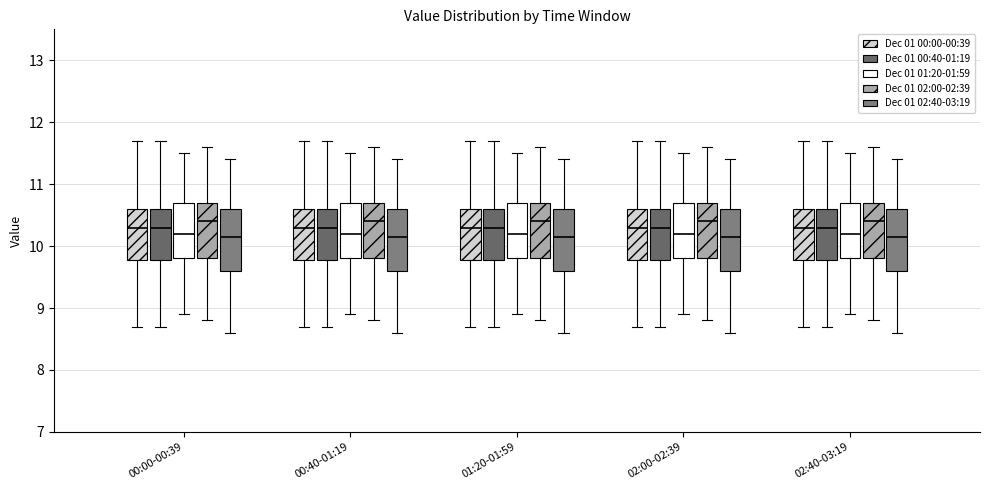

Reading left to right, read every box against the y-axis: the position of its median line, the range the box covers, and the ends of its whiskers. The values are not printed on the chart, so give them approximately, as read against the axis.

00:00-00:39 (Dec 01 00:00-00:39): median 10.3, box 9.8 to 10.6, whiskers 8.7 to 11.7
00:00-00:39 (Dec 01 00:40-01:19): median 10.3, box 9.8 to 10.6, whiskers 8.7 to 11.7
00:00-00:39 (Dec 01 01:20-01:59): median 10.2, box 9.8 to 10.7, whiskers 8.9 to 11.5
00:00-00:39 (Dec 01 02:00-02:39): median 10.4, box 9.8 to 10.7, whiskers 8.8 to 11.6
00:00-00:39 (Dec 01 02:40-03:19): median 10.2, box 9.6 to 10.6, whiskers 8.6 to 11.4
00:40-01:19 (Dec 01 00:00-00:39): median 10.3, box 9.8 to 10.6, whiskers 8.7 to 11.7
00:40-01:19 (Dec 01 00:40-01:19): median 10.3, box 9.8 to 10.6, whiskers 8.7 to 11.7
00:40-01:19 (Dec 01 01:20-01:59): median 10.2, box 9.8 to 10.7, whiskers 8.9 to 11.5
00:40-01:19 (Dec 01 02:00-02:39): median 10.4, box 9.8 to 10.7, whiskers 8.8 to 11.6
00:40-01:19 (Dec 01 02:40-03:19): median 10.2, box 9.6 to 10.6, whiskers 8.6 to 11.4
01:20-01:59 (Dec 01 00:00-00:39): median 10.3, box 9.8 to 10.6, whiskers 8.7 to 11.7
01:20-01:59 (Dec 01 00:40-01:19): median 10.3, box 9.8 to 10.6, whiskers 8.7 to 11.7
01:20-01:59 (Dec 01 01:20-01:59): median 10.2, box 9.8 to 10.7, whiskers 8.9 to 11.5
01:20-01:59 (Dec 01 02:00-02:39): median 10.4, box 9.8 to 10.7, whiskers 8.8 to 11.6
01:20-01:59 (Dec 01 02:40-03:19): median 10.2, box 9.6 to 10.6, whiskers 8.6 to 11.4
02:00-02:39 (Dec 01 00:00-00:39): median 10.3, box 9.8 to 10.6, whiskers 8.7 to 11.7
02:00-02:39 (Dec 01 00:40-01:19): median 10.3, box 9.8 to 10.6, whiskers 8.7 to 11.7
02:00-02:39 (Dec 01 01:20-01:59): median 10.2, box 9.8 to 10.7, whiskers 8.9 to 11.5
02:00-02:39 (Dec 01 02:00-02:39): median 10.4, box 9.8 to 10.7, whiskers 8.8 to 11.6
02:00-02:39 (Dec 01 02:40-03:19): median 10.2, box 9.6 to 10.6, whiskers 8.6 to 11.4
02:40-03:19 (Dec 01 00:00-00:39): median 10.3, box 9.8 to 10.6, whiskers 8.7 to 11.7
02:40-03:19 (Dec 01 00:40-01:19): median 10.3, box 9.8 to 10.6, whiskers 8.7 to 11.7
02:40-03:19 (Dec 01 01:20-01:59): median 10.2, box 9.8 to 10.7, whiskers 8.9 to 11.5
02:40-03:19 (Dec 01 02:00-02:39): median 10.4, box 9.8 to 10.7, whiskers 8.8 to 11.6
02:40-03:19 (Dec 01 02:40-03:19): median 10.2, box 9.6 to 10.6, whiskers 8.6 to 11.4